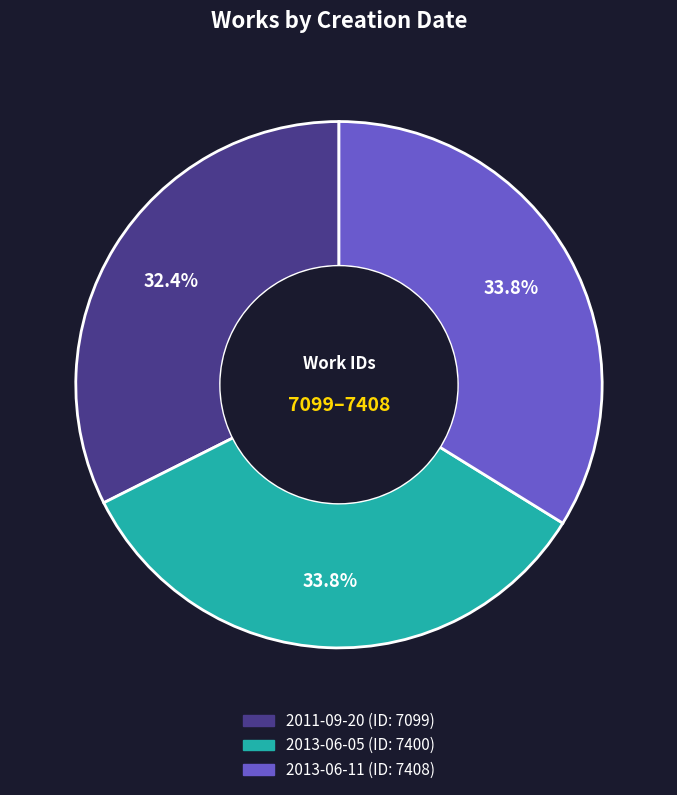

What is the total percentage of 2011-09-20 and 2013-06-11?

66.2%